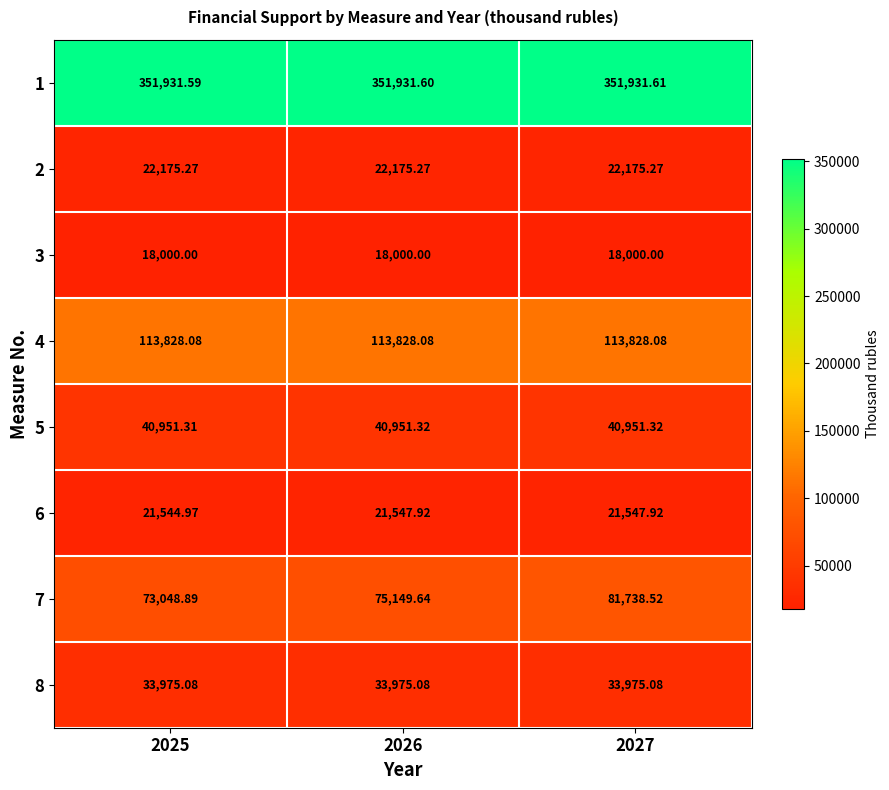

Is the value of 4 at 2027 greater than the value of 6 at 2025?

Yes